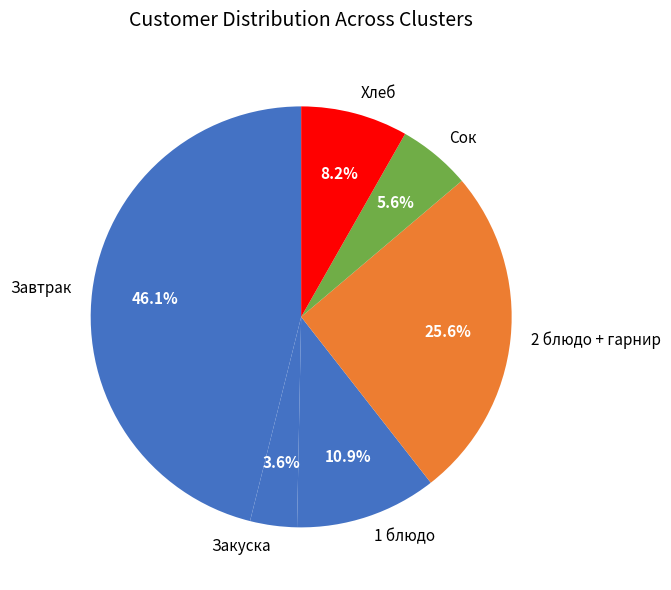

What percentage is NOT represented by Сок?

94.4%